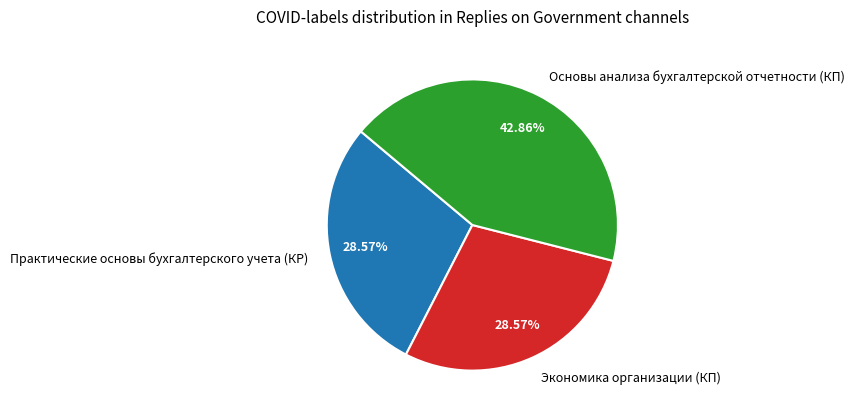

Do Практические основы бухгалтерского учета (КР) and Экономика организации (КП) together represent more than half of the pie?

Yes